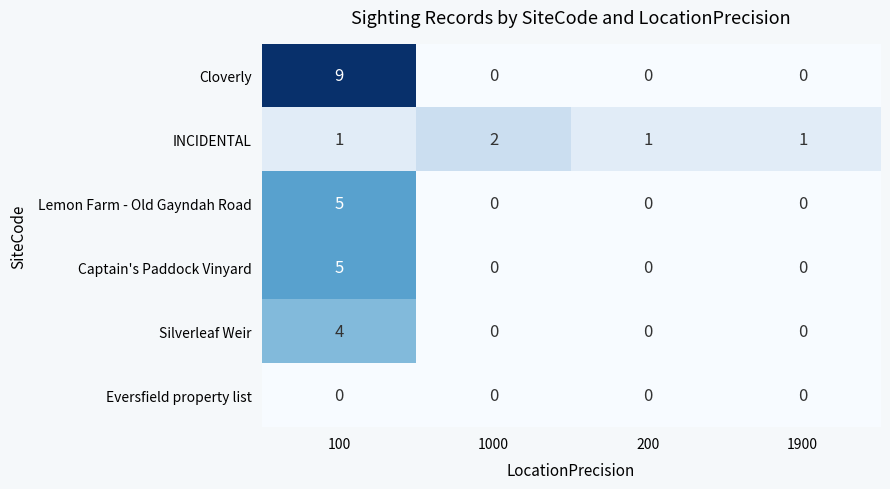

What is the total value across all series at 100?

24